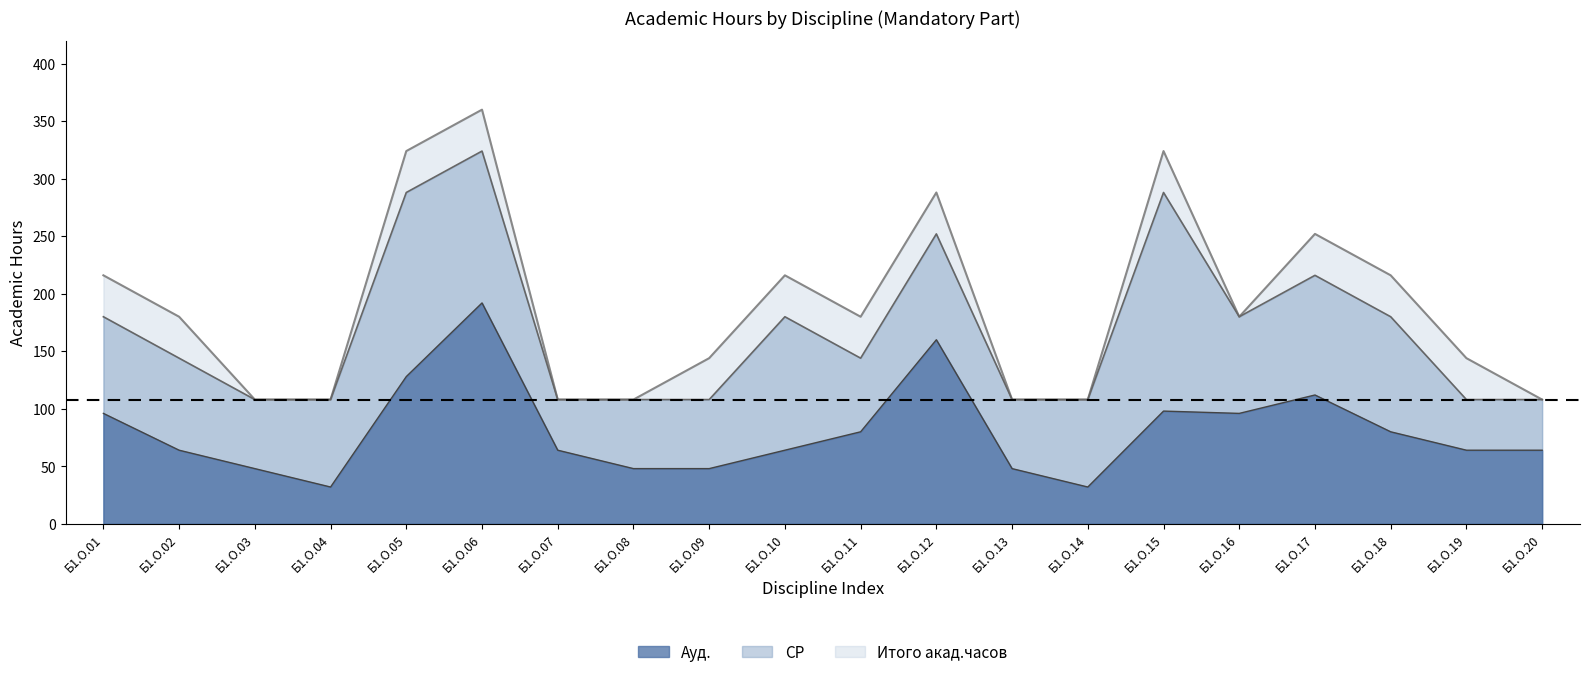

What is the lowest value of the Ауд. series?

32